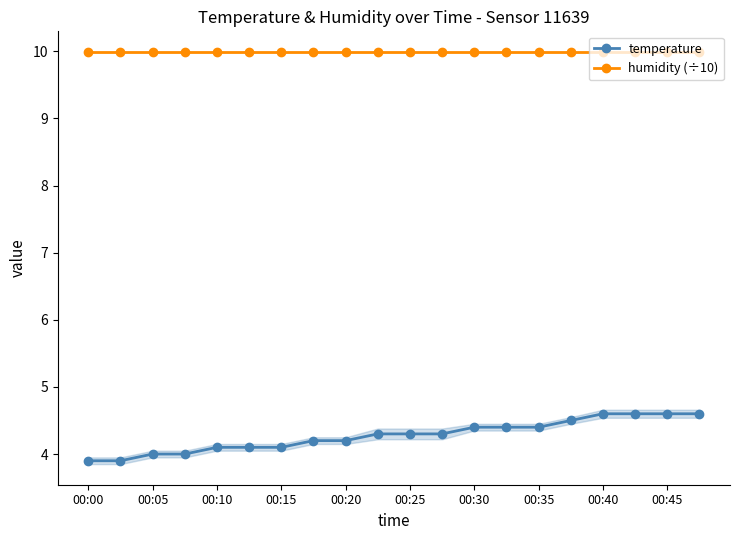

At how many categories does at least one series exceed 7?

20